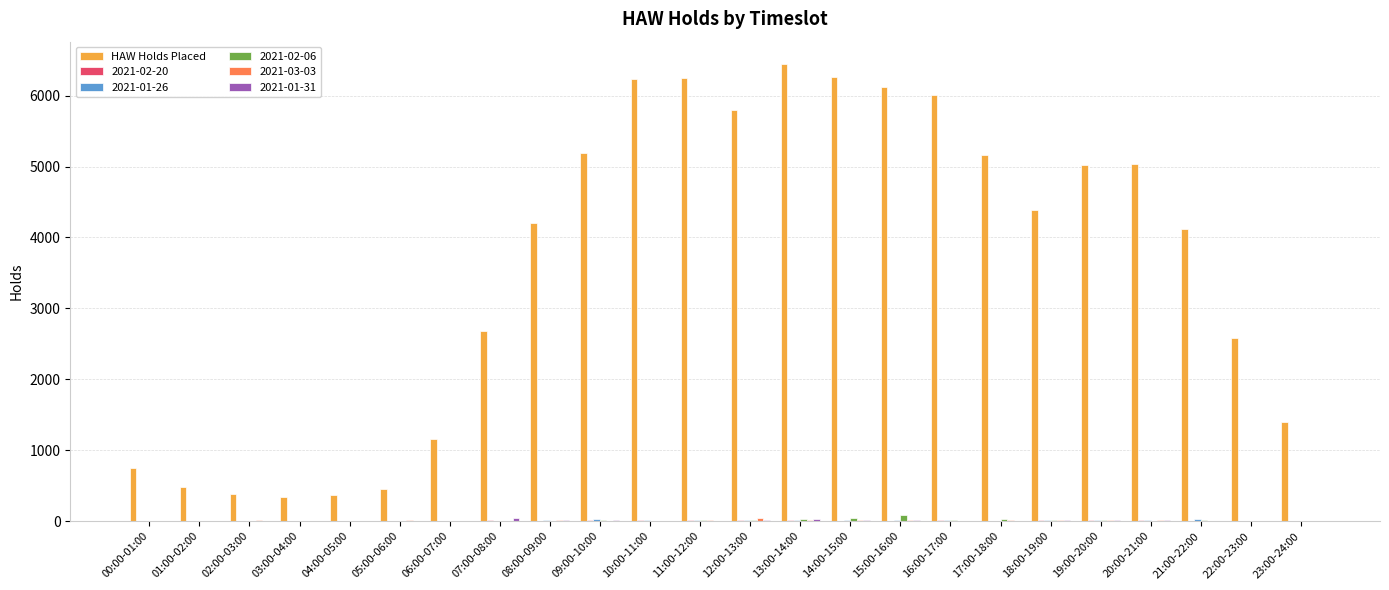

Which series changed the most between 06:00-07:00 and 09:00-10:00?

HAW Holds Placed